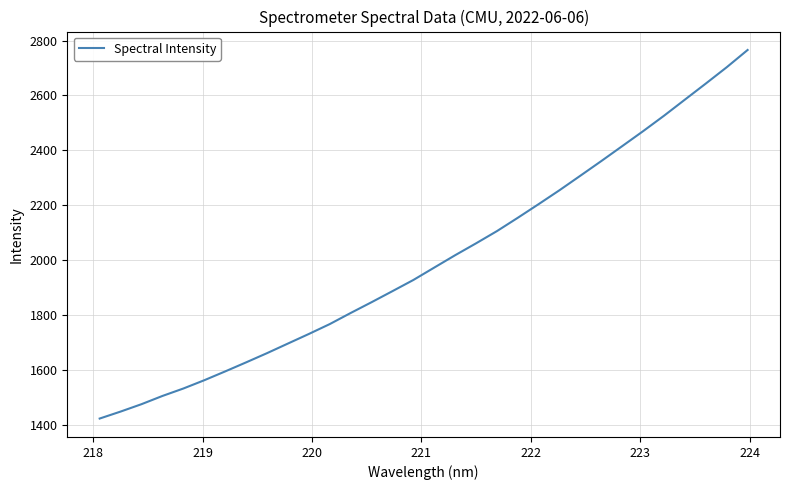

What is the minimum value shown in the chart?

1421.7